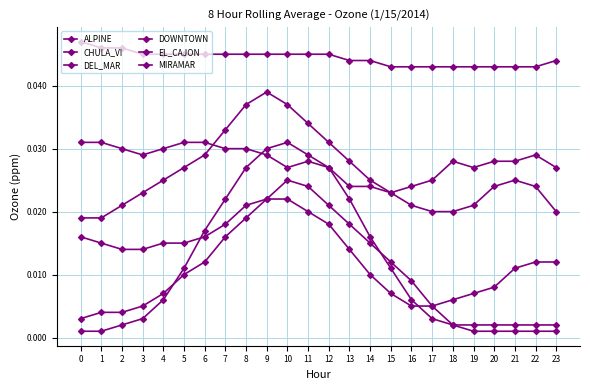

How many lines are shown in the chart?

6